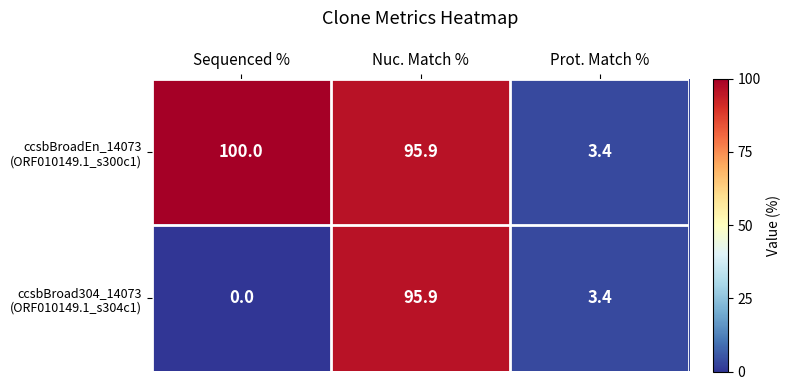

At how many categories does at least one series exceed 70?

2